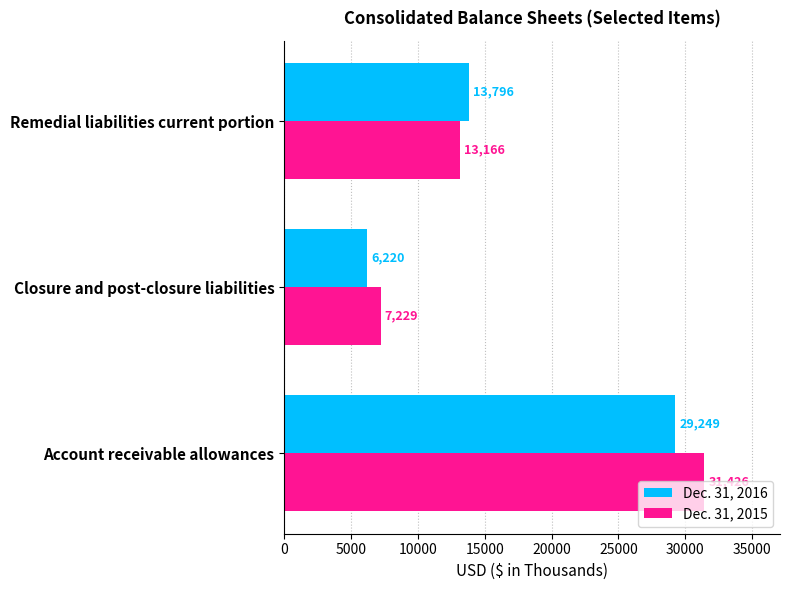

Which series has the largest total across all categories?

Dec. 31, 2015